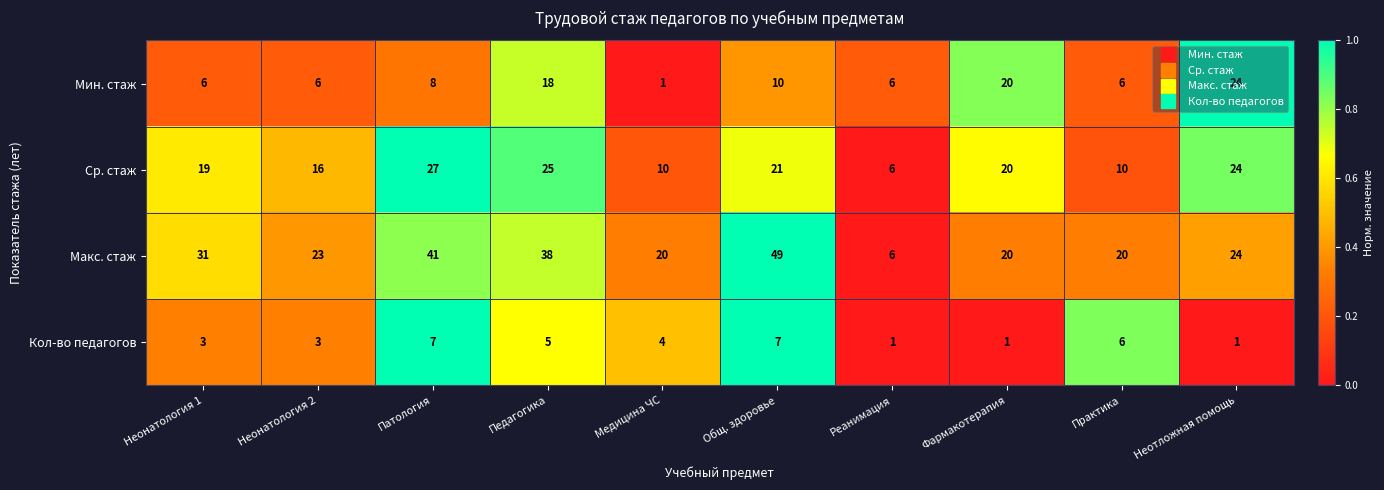

What is the difference between the highest and lowest values at Неонатология 1?

28